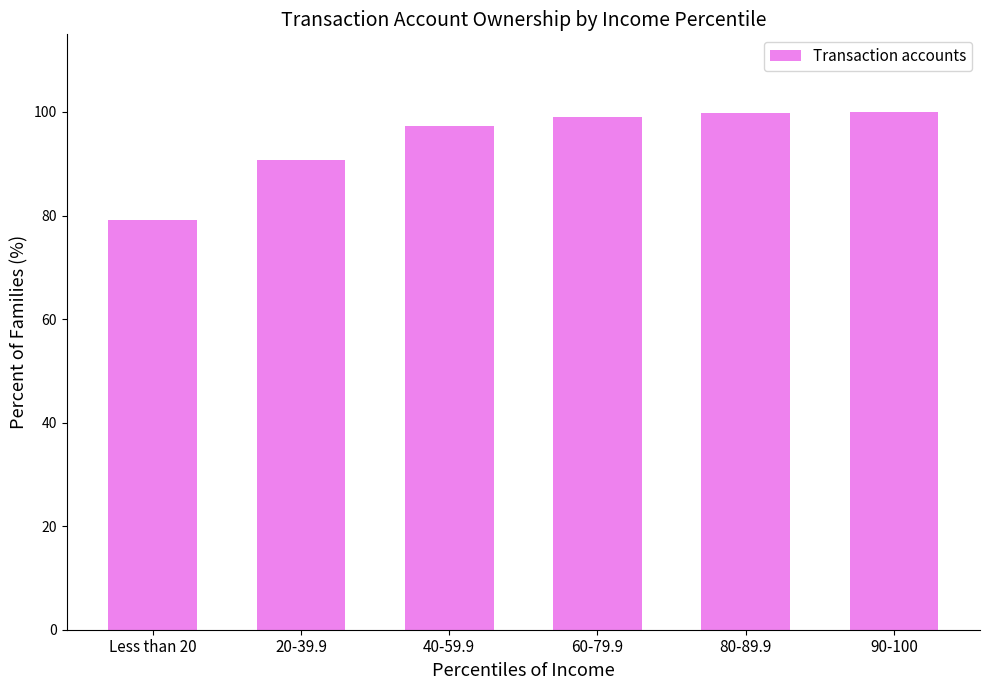

What is the smallest value displayed?

79.1